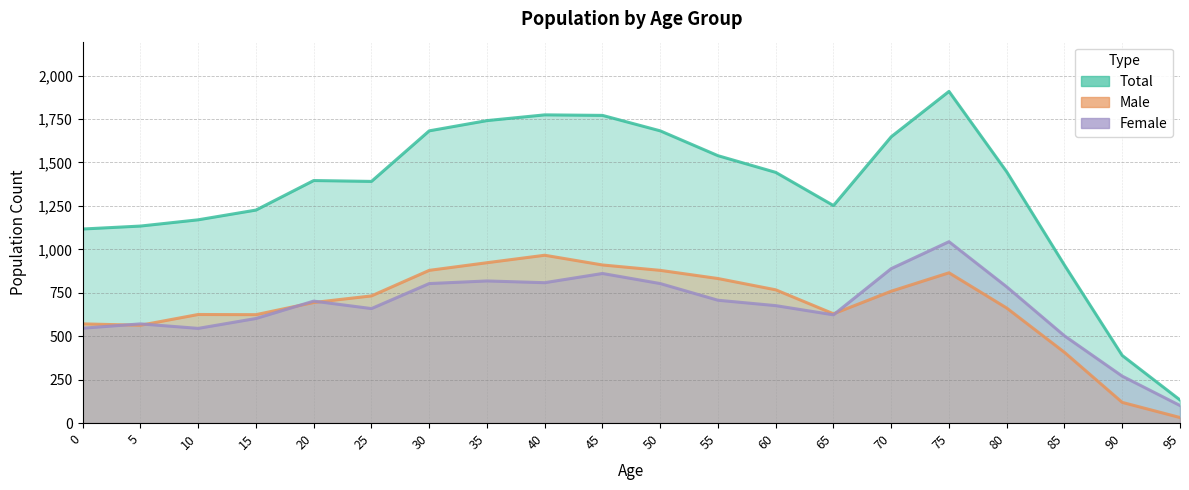

Which series has the widest spread of values?

Total